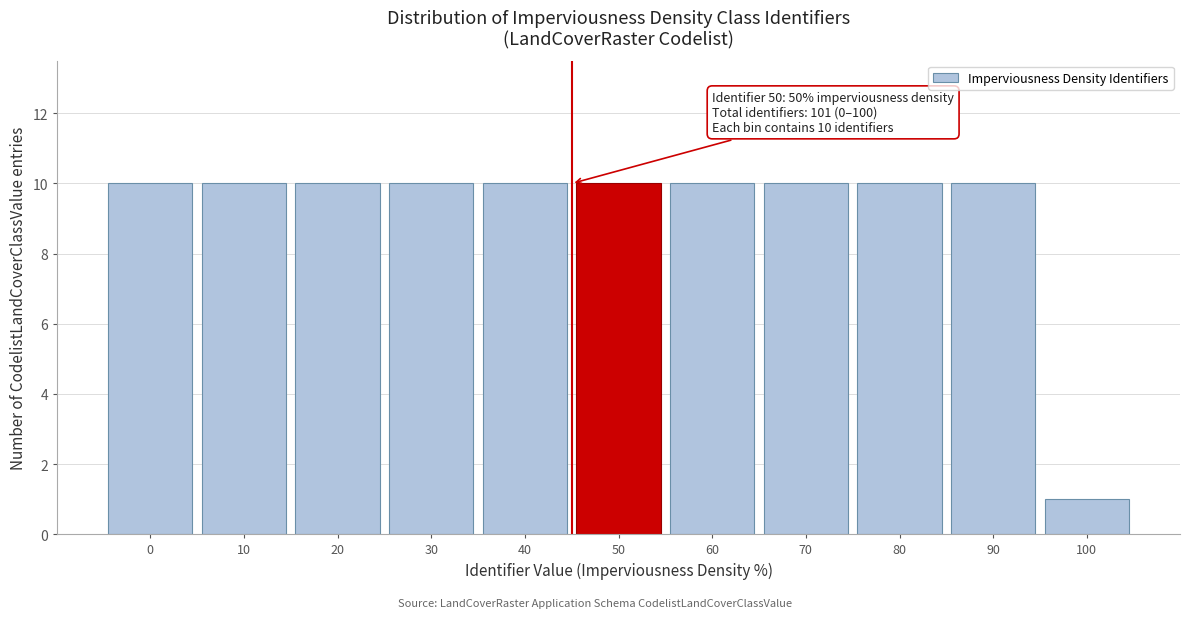

Reading left to right, transcribe all the data shown in this chart.

10	10	10	10	10	10	10	10	10	10	1